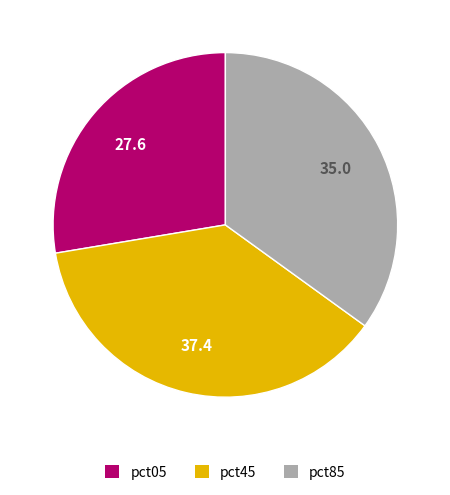

Is there a majority slice in this chart?

No